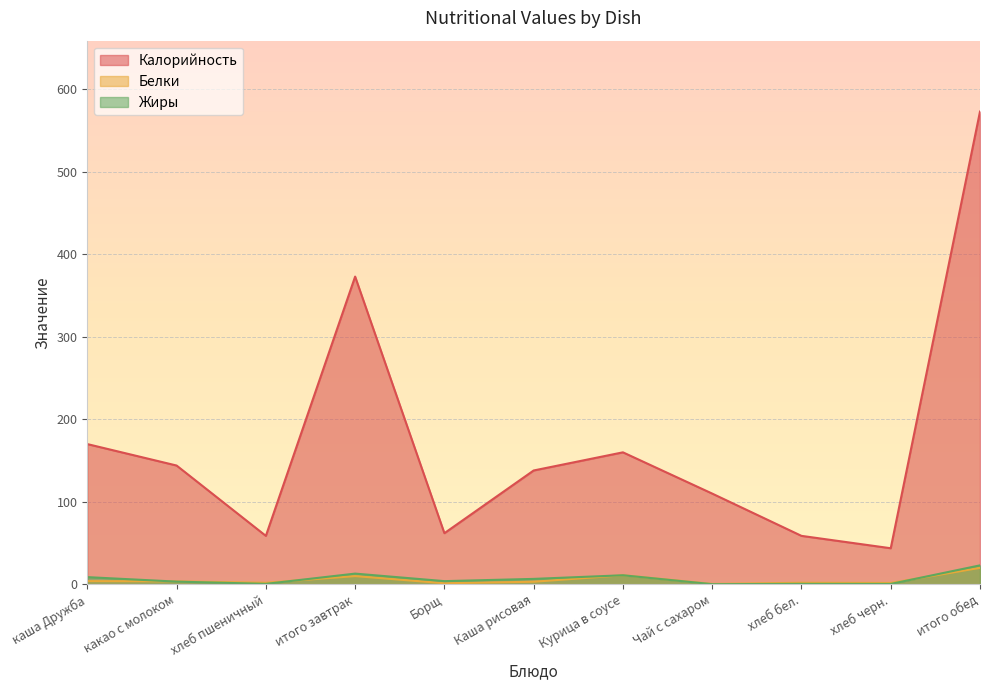

What is the total value across all series at какао с молоком?

150.9